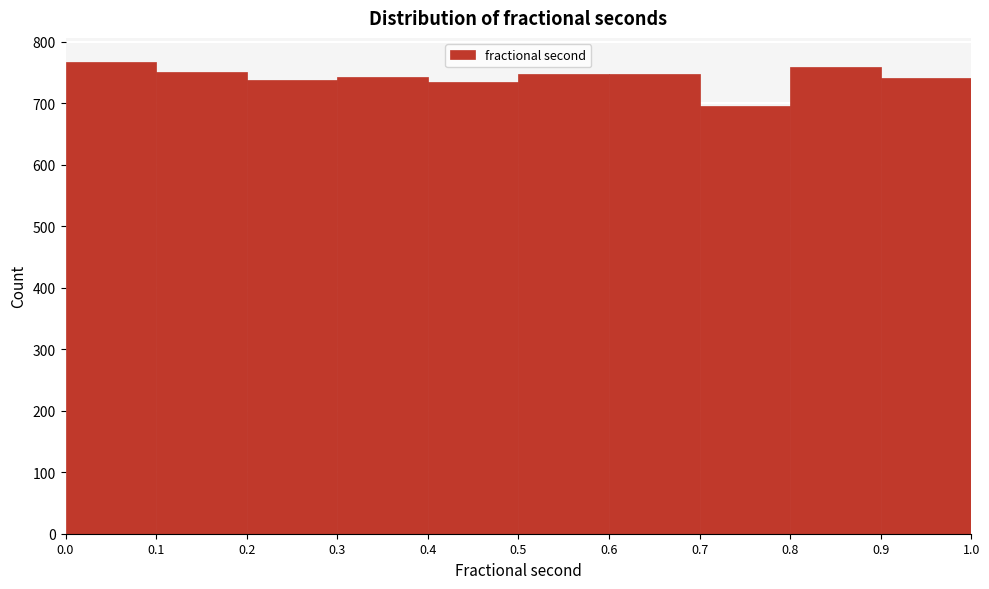

Reading left to right, list every bar in this chart as the range it spans on the x-axis followed by its height. The values are not printed on the chart, so give them approximately, as read against the axis.

0.0 to 0.1: 770
0.1 to 0.2: 750
0.2 to 0.3: 740
0.3 to 0.4: 740
0.4 to 0.5: 740
0.5 to 0.6: 750
0.6 to 0.7: 750
0.7 to 0.8: 700
0.8 to 0.9: 760
0.9 to 1.0: 740